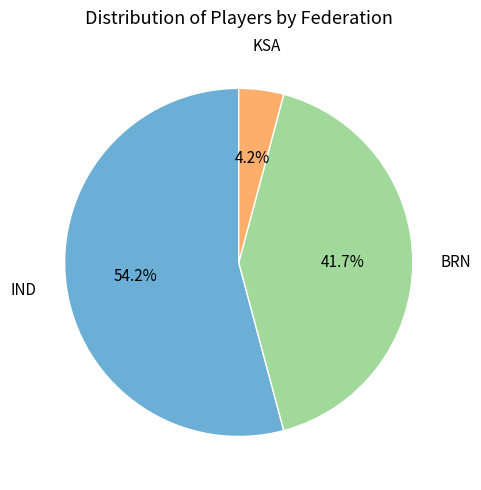

Does any single category account for the majority?

Yes